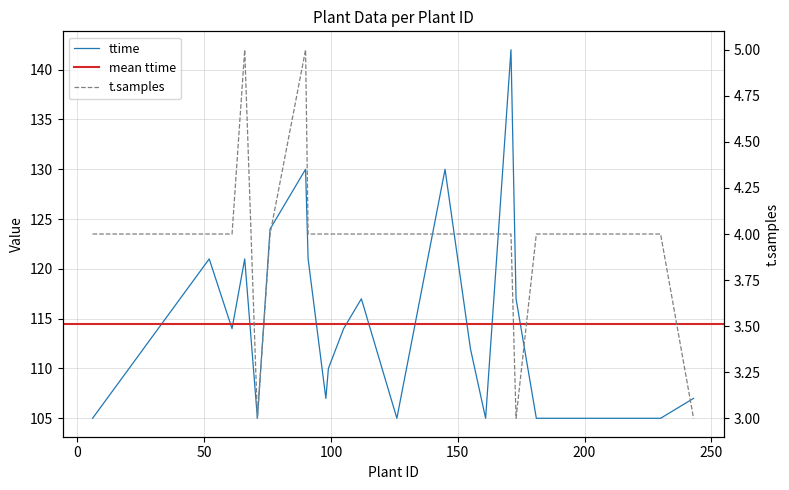

What is the difference between the second highest and minimum values in the ttime series?

25